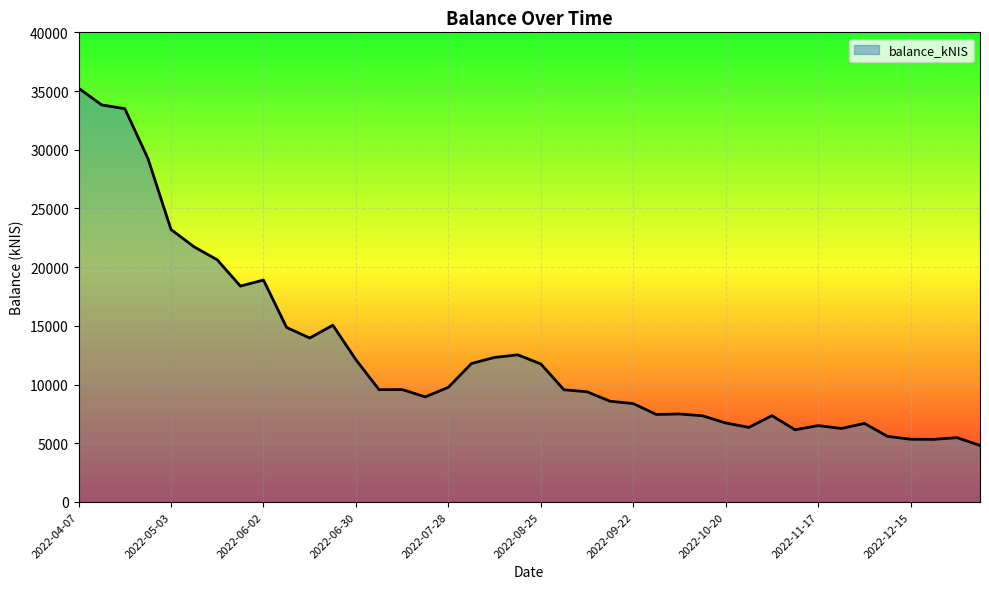

What is the smallest value displayed?

4816.8